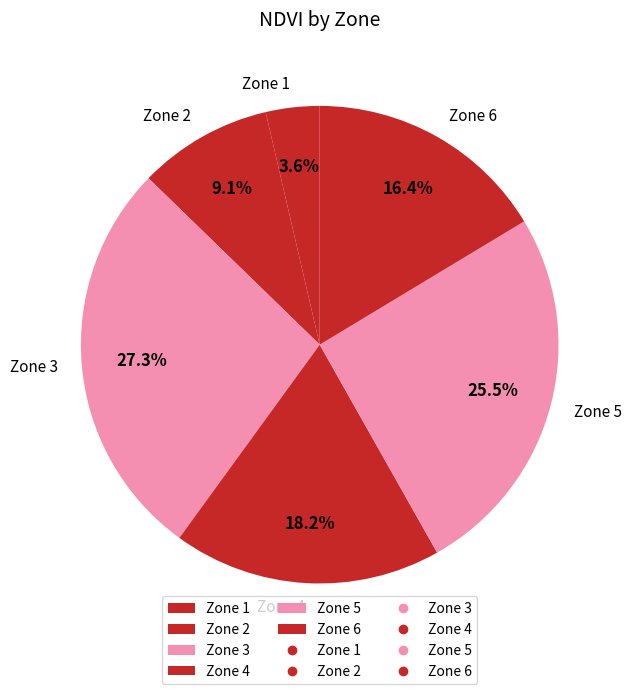

Approximately how many times larger is the value at Zone 6 compared to Zone 3?

0.6